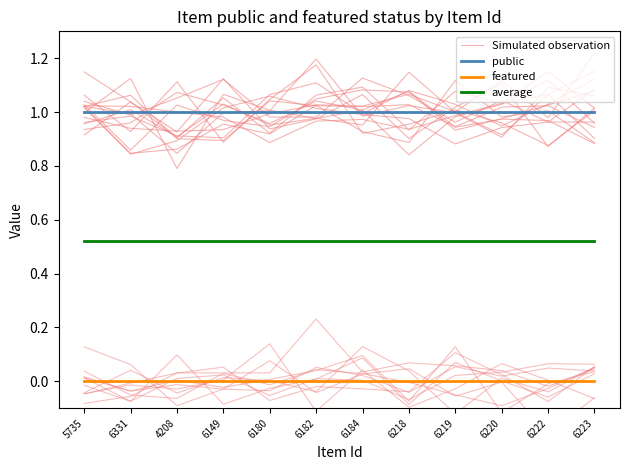

Which has a higher value, 5735 or 6218?

6218